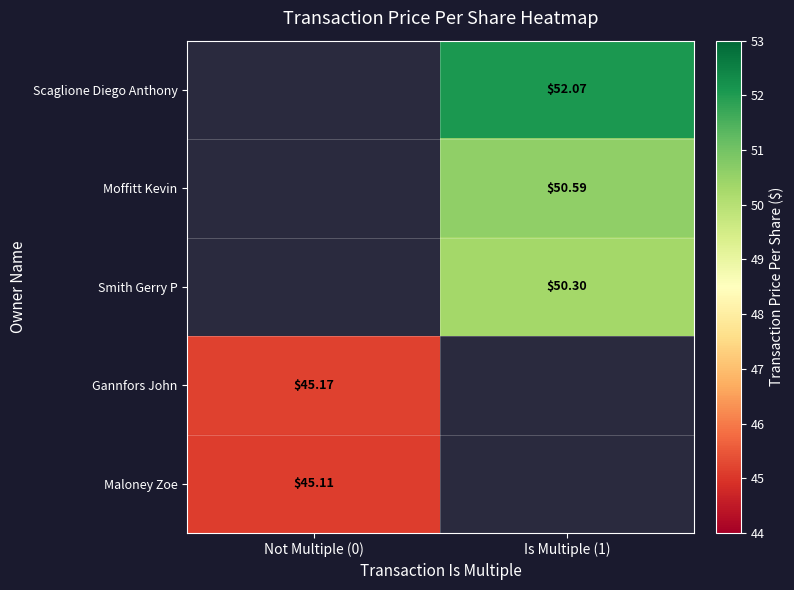

Is the value of Maloney Zoe at Not Multiple (0) greater than the value of Gannfors John at Not Multiple (0)?

No